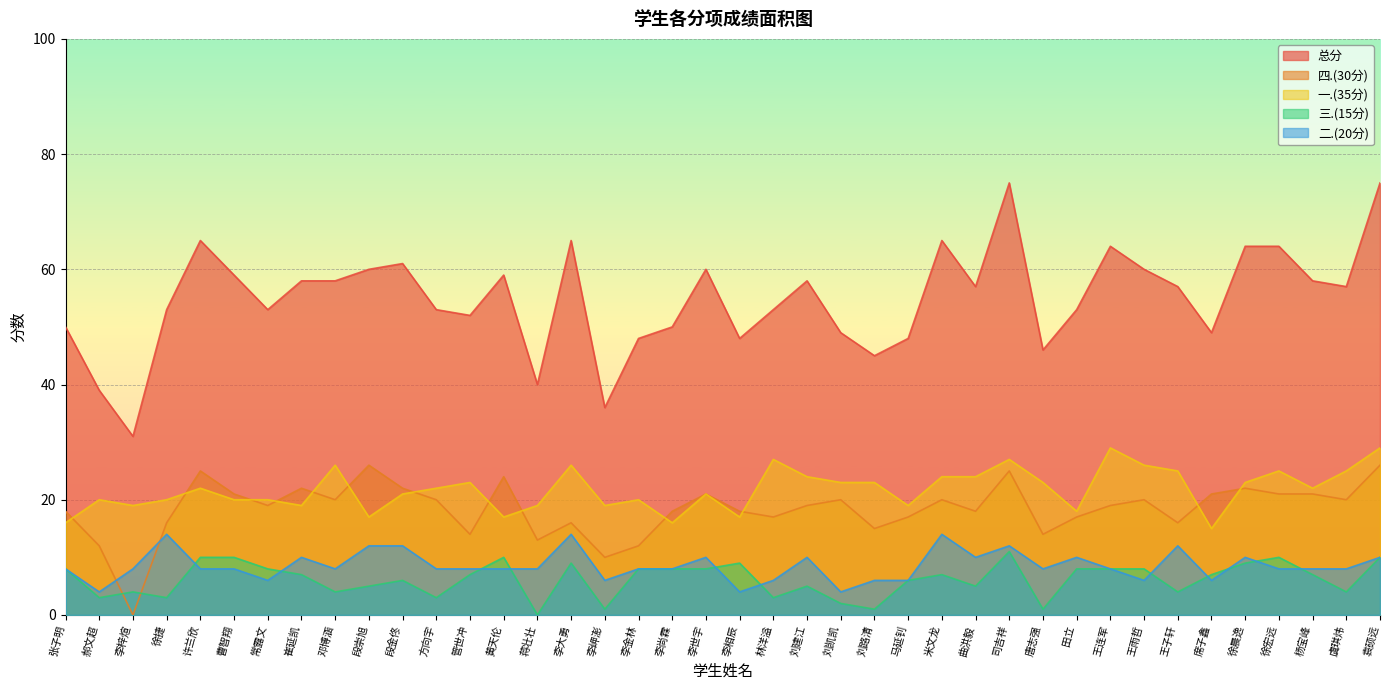

Which series has the widest spread of values?

总分